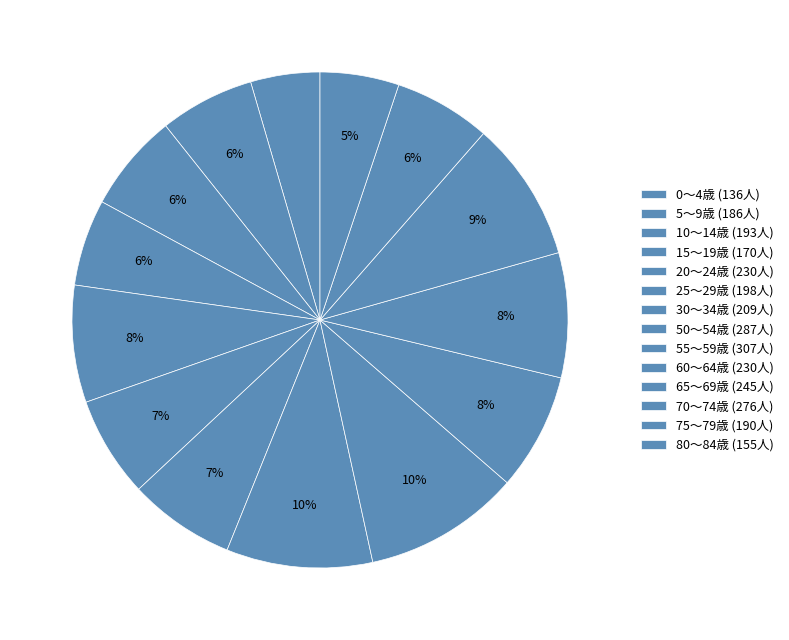

How many slices are in this pie chart?

14